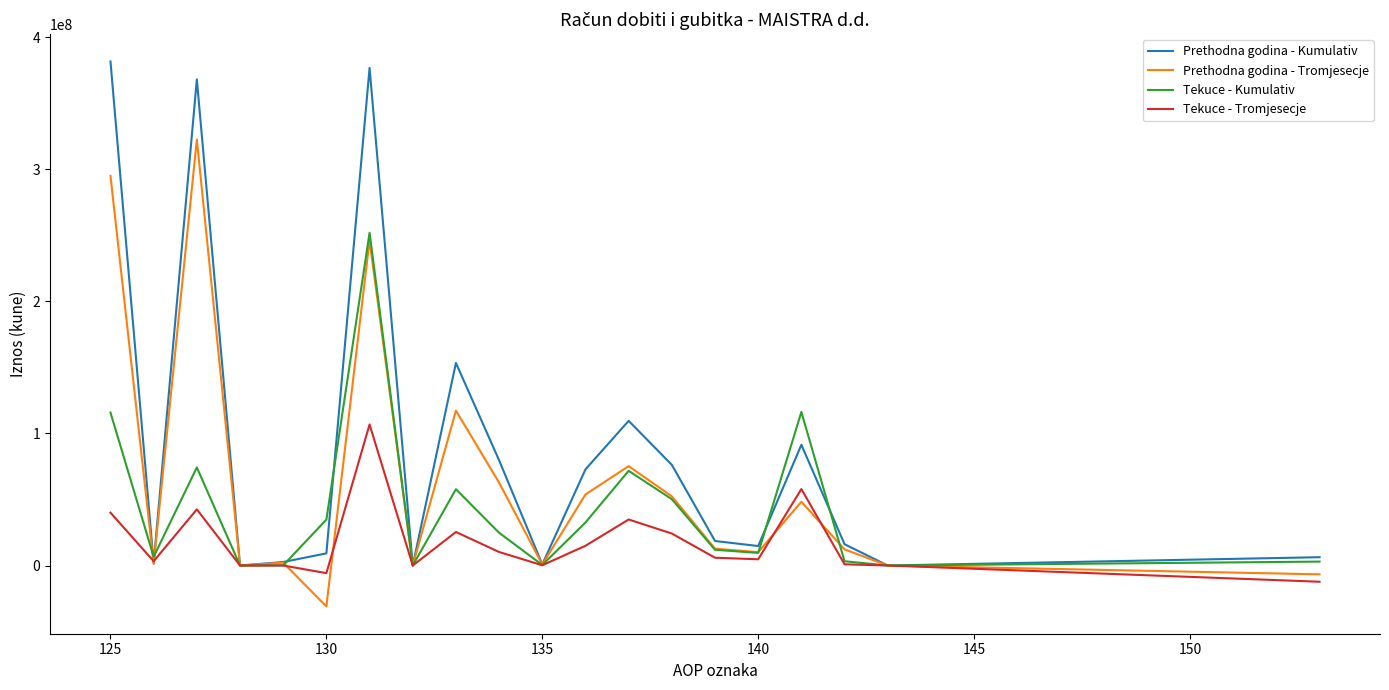

What is the highest value of the Tekuce - Tromjesecje series?

106803152